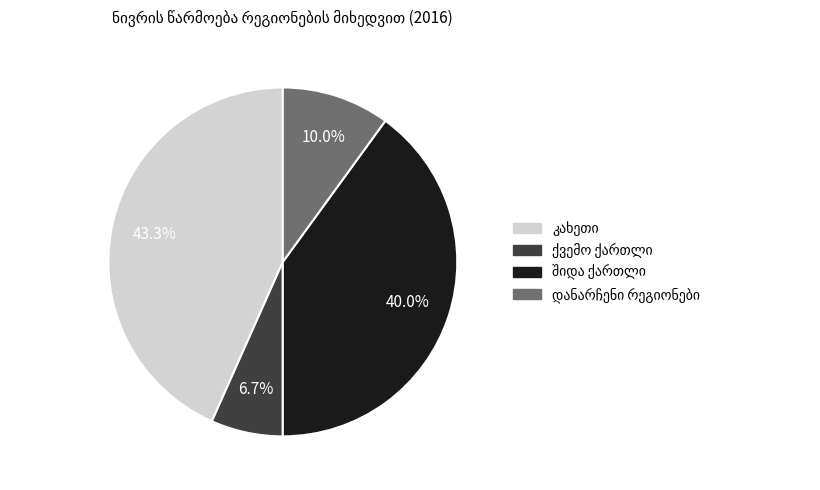

Is there any slice that represents more than half of the pie?

No